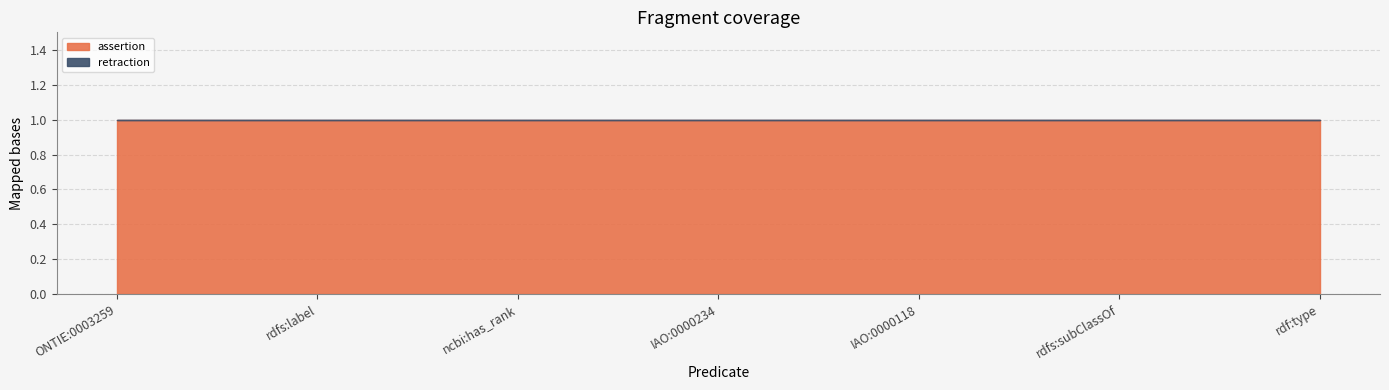

True or false: retraction and assertion intersect in this chart.

False